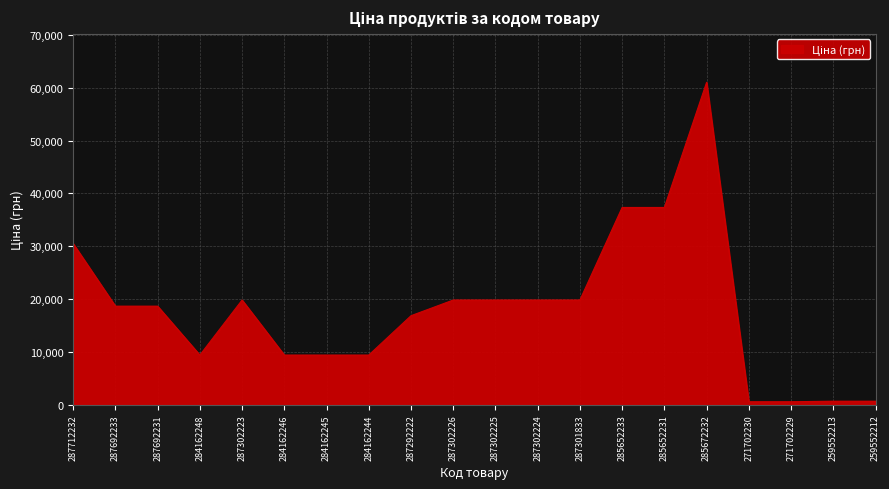

What value does the data have at 259552213?

689.1